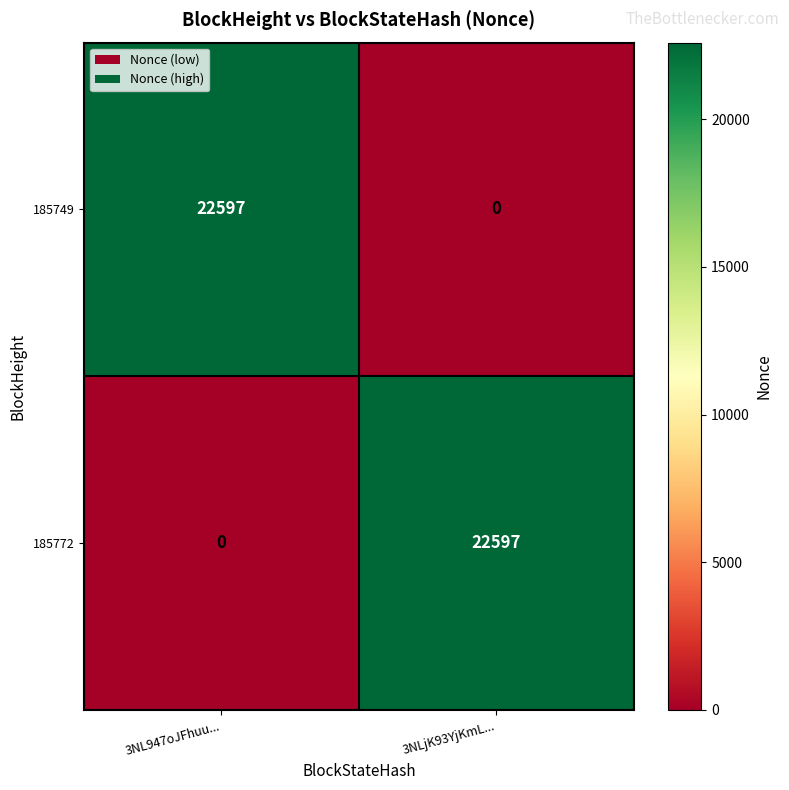

At 3NL947oJFhuu..., list the series in order from smallest to largest.

185772, 185749